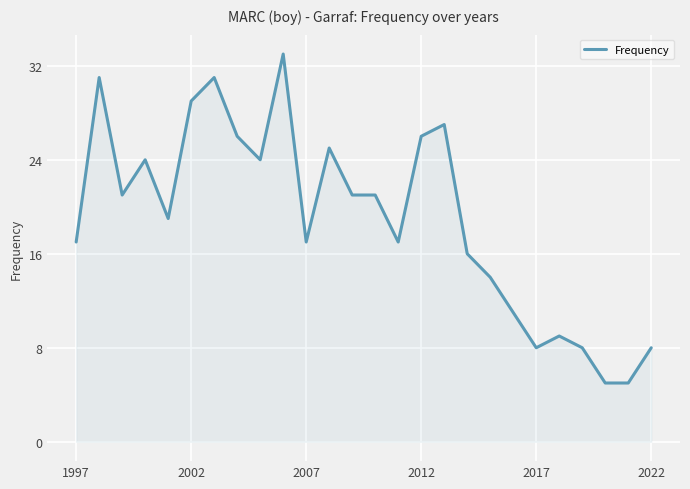

What is the minimum value shown in the chart?

5